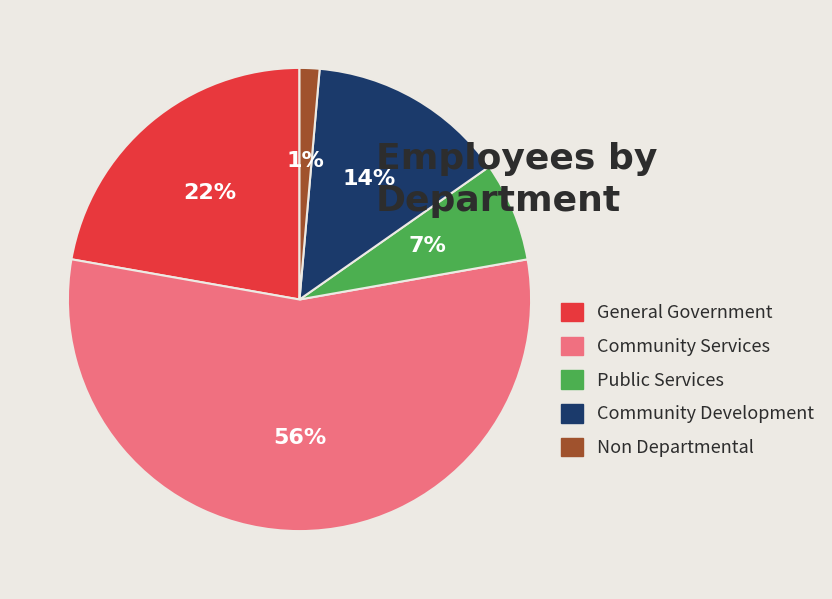

Which slice represents more than half of the pie?

Community Services